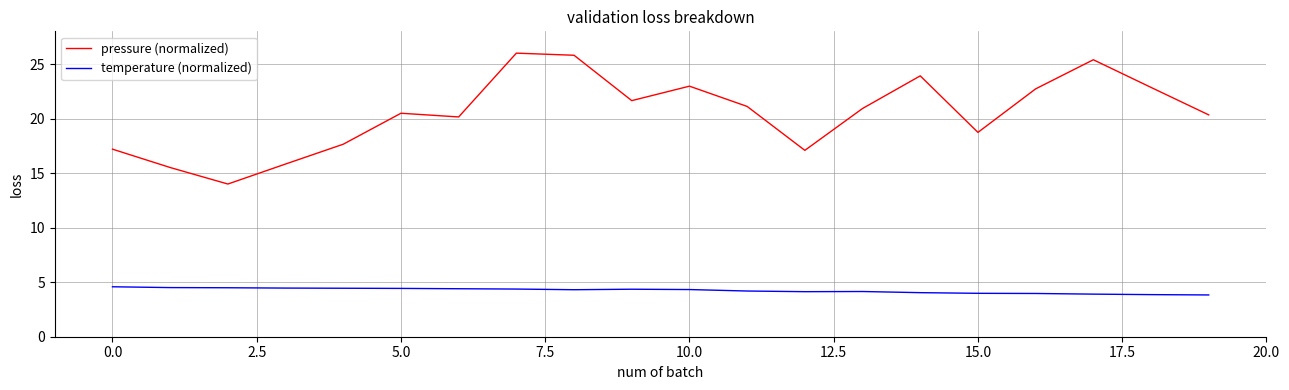

Rank the series by their average value, from highest to lowest.

pressure (normalized), temperature (normalized)